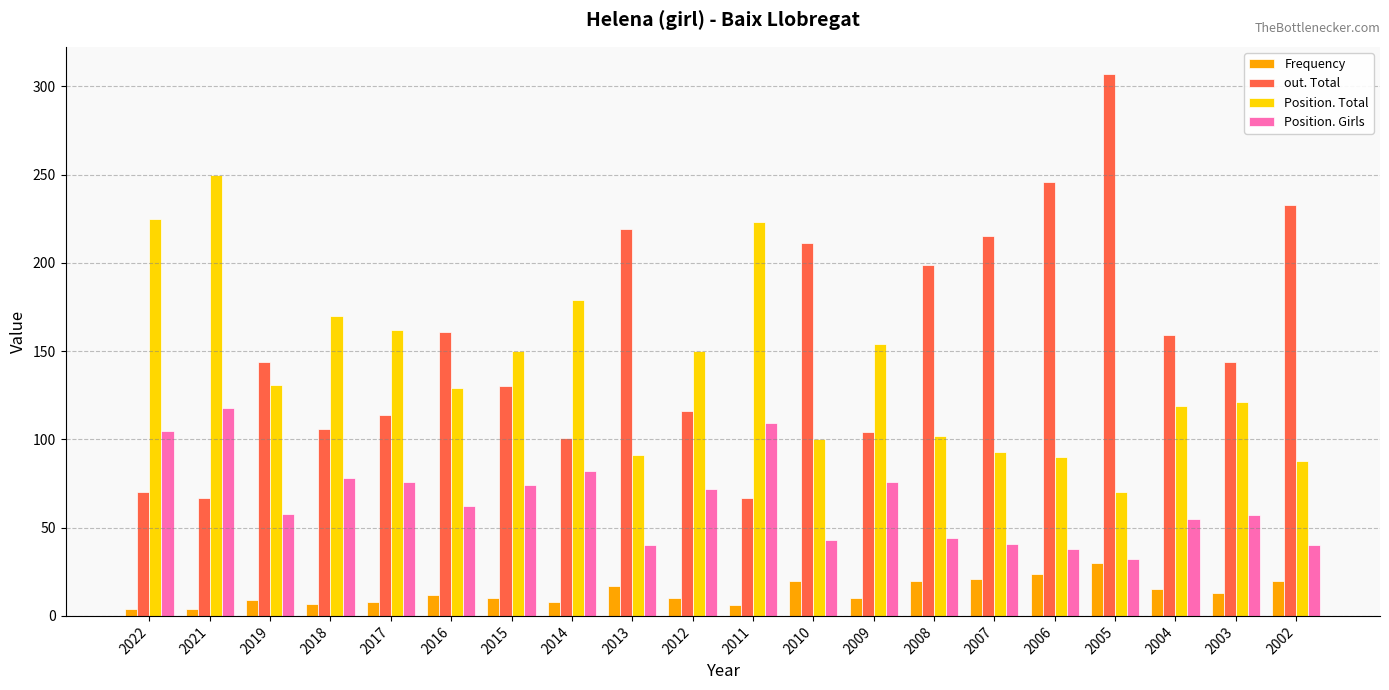

The value of Position. Total at 2019 is 131. True or false?

True